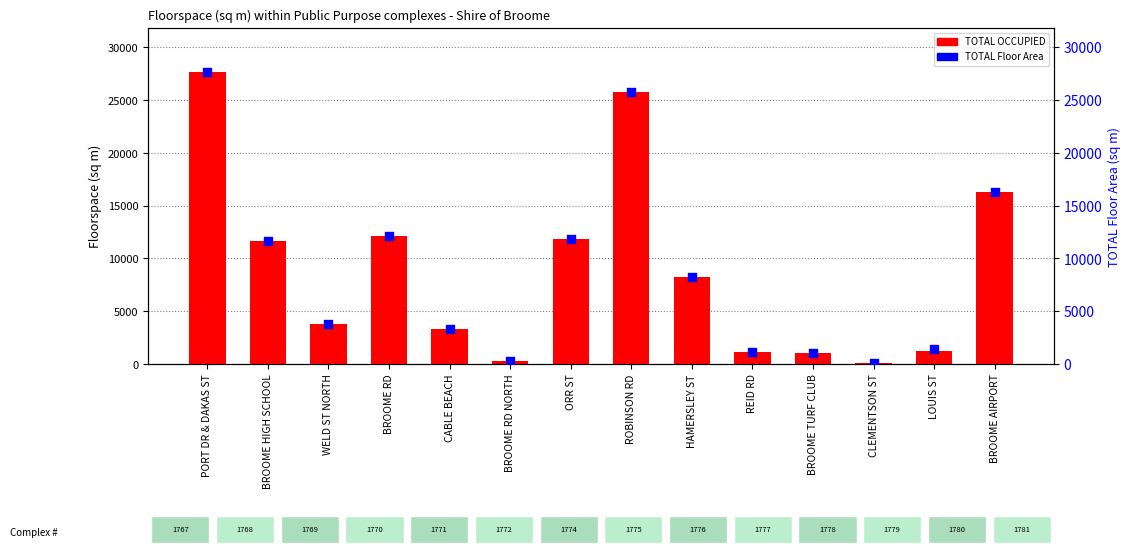

Which series has the largest Y range (max minus min)?

TOTAL OCCUPIED